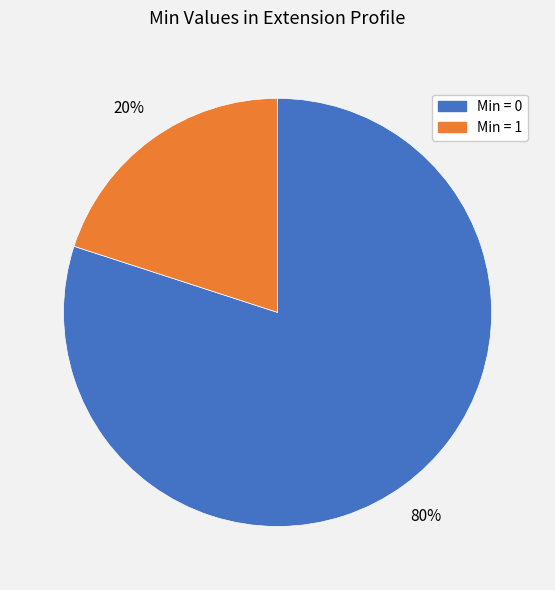

Does any single category account for the majority?

Yes